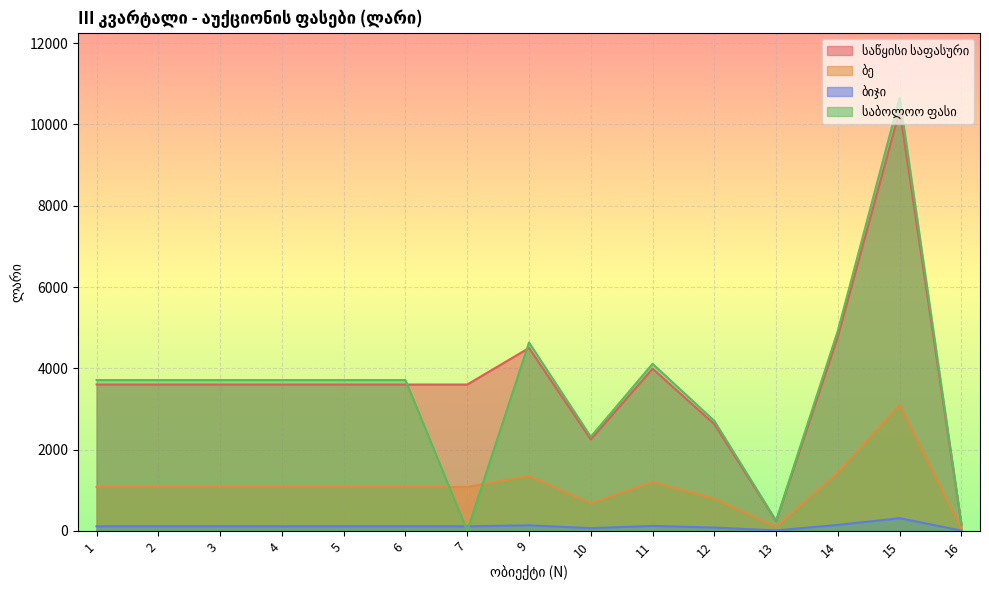

How many series are shown in this chart?

4